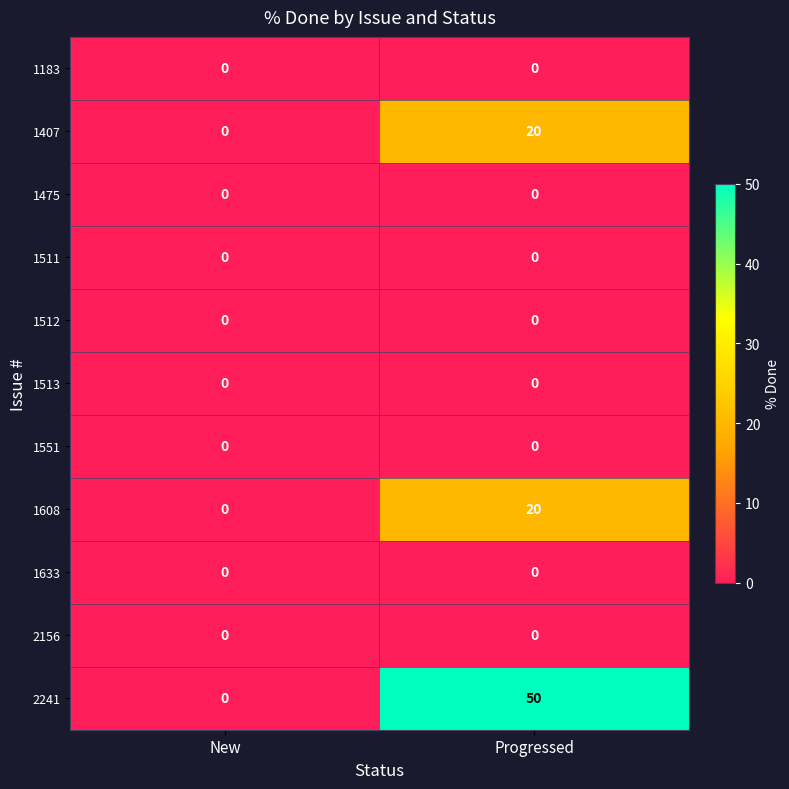

What is the difference between the 1608 values at Progressed and New?

20